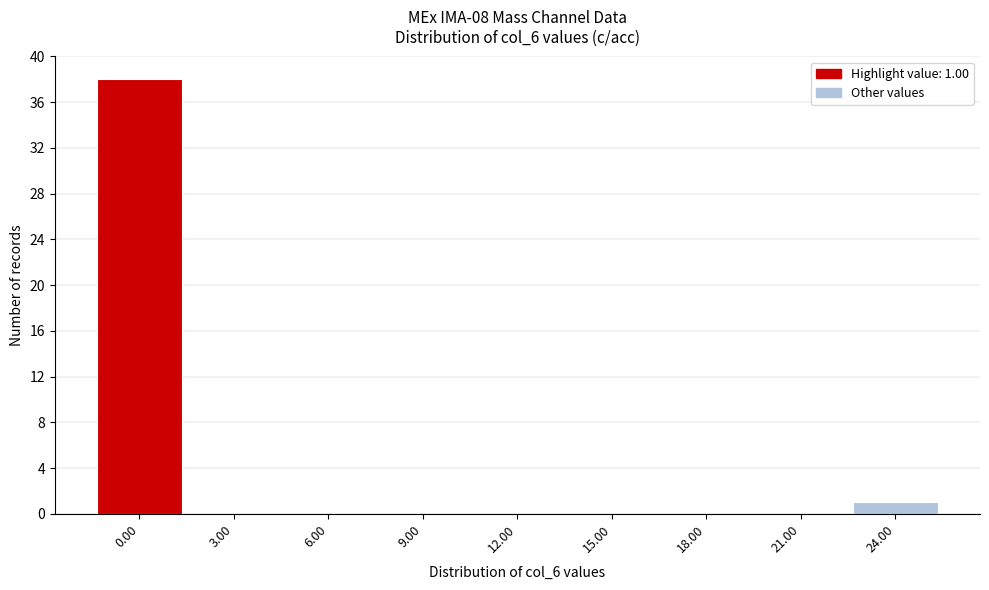

Reading left to right, transcribe all the data shown in this chart.

0.00=38	3.00=0	6.00=0	9.00=0	12.00=0	15.00=0	18.00=0	21.00=0	24.00=1